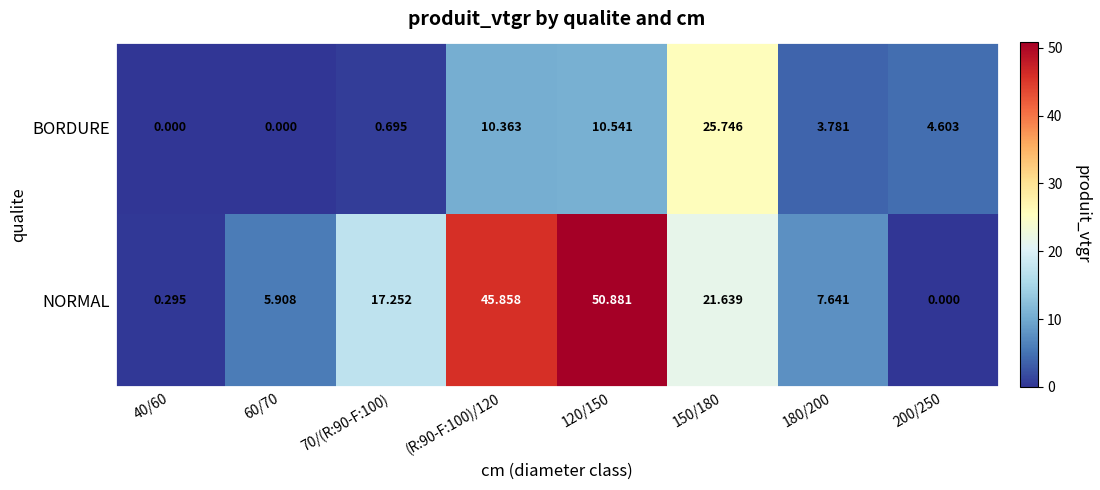

How many categories are shown in the chart?

8